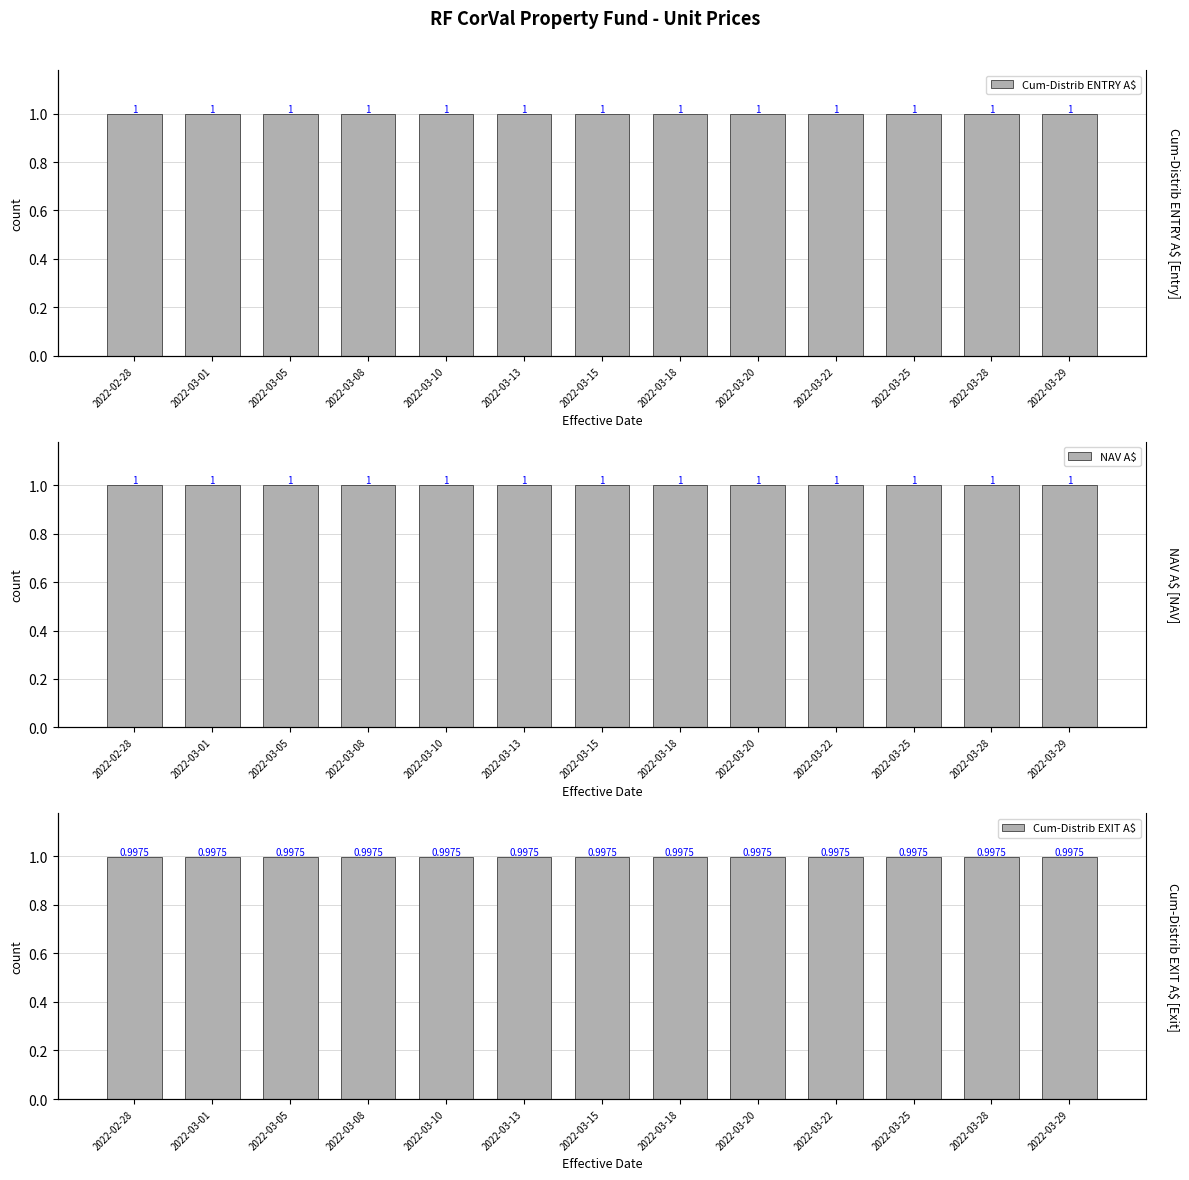

Reading left to right, extract all data points from this chart.

Cum-Distrib ENTRY A$: 2022-02-28=1.0	2022-03-01=1.0	2022-03-05=1.0	2022-03-08=1.0	2022-03-10=1.0	2022-03-13=1.0	2022-03-15=1.0	2022-03-18=1.0	2022-03-20=1.0	2022-03-22=1.0	2022-03-25=1.0	2022-03-28=1.0	2022-03-29=1.0
NAV A$: 2022-02-28=1.0	2022-03-01=1.0	2022-03-05=1.0	2022-03-08=1.0	2022-03-10=1.0	2022-03-13=1.0	2022-03-15=1.0	2022-03-18=1.0	2022-03-20=1.0	2022-03-22=1.0	2022-03-25=1.0	2022-03-28=1.0	2022-03-29=1.0
Cum-Distrib EXIT A$: 2022-02-28=1.0	2022-03-01=1.0	2022-03-05=1.0	2022-03-08=1.0	2022-03-10=1.0	2022-03-13=1.0	2022-03-15=1.0	2022-03-18=1.0	2022-03-20=1.0	2022-03-22=1.0	2022-03-25=1.0	2022-03-28=1.0	2022-03-29=1.0